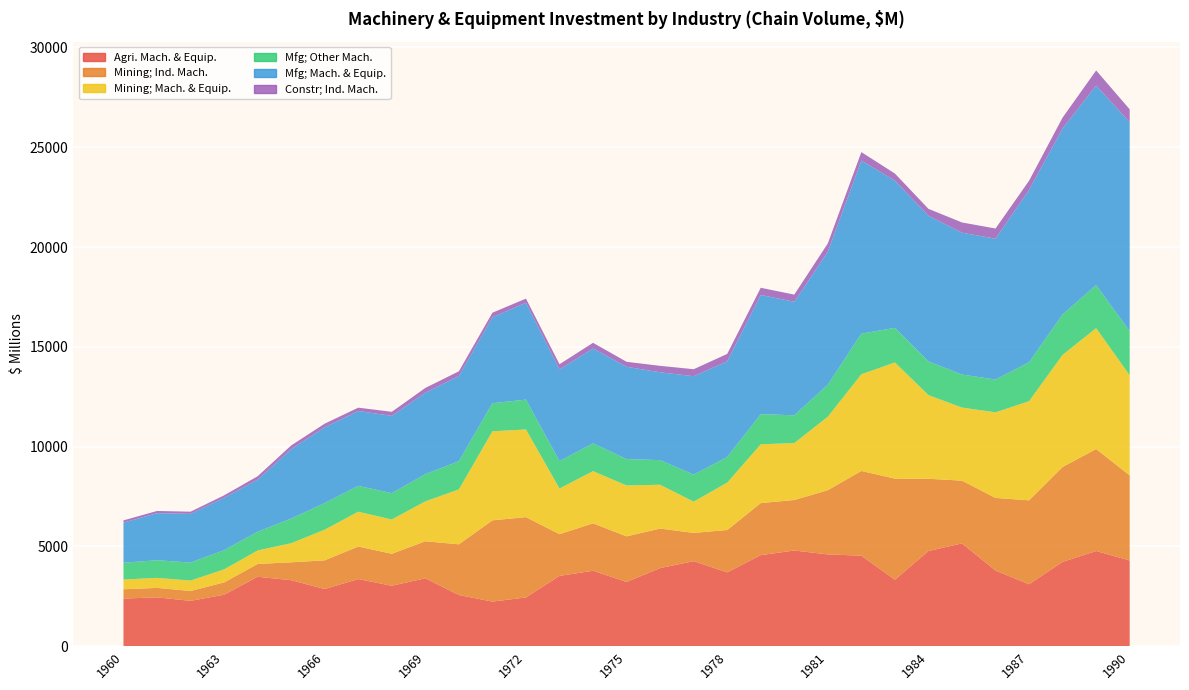

Reading left to right, transcribe all the data shown in this chart.

Agriculture, forestry and fishing; Machinery and equipment: 1960=2387	1961=2449	1962=2274	1963=2580	1964=3481	1965=3308	1966=2865	1967=3365	1968=3029	1969=3405	1970=2566	1971=2236	1972=2443	1973=3524	1974=3781	1975=3220	1976=3915	1977=4263	1978=3699	1979=4564	1980=4795	1981=4600	1982=4536	1983=3332	1984=4769	1985=5154	1986=3788	1987=3104	1988=4226	1989=4770	1990=4295
Mining; Industrial machinery and equipment: 1960=467	1961=474	1962=494	1963=617	1964=640	1965=897	1966=1439	1967=1630	1968=1602	1969=1855	1970=2539	1971=4072	1972=4024	1973=2090	1974=2376	1975=2285	1976=1980	1977=1414	1978=2123	1979=2608	1980=2531	1981=3217	1982=4246	1983=5065	1984=3620	1985=3142	1986=3641	1987=4205	1988=4755	1989=5109	1990=4264
Mining; Machinery and equipment: 1960=487	1961=502	1962=522	1963=654	1964=677	1965=956	1966=1536	1967=1744	1968=1719	1969=1998	1970=2752	1971=4459	1972=4393	1973=2288	1974=2615	1975=2549	1976=2196	1977=1567	1978=2375	1979=2946	1980=2853	1981=3682	1982=4842	1983=5820	1984=4192	1985=3661	1986=4288	1987=4967	1988=5618	1989=6056	1990=5017
Manufacturing; Other machinery and equipment: 1960=842	1961=884	1962=902	1963=961	1964=937	1965=1236	1966=1332	1967=1295	1968=1318	1969=1363	1970=1414	1971=1407	1972=1496	1973=1374	1974=1391	1975=1322	1976=1233	1977=1354	1978=1280	1979=1510	1980=1390	1981=1604	1982=2036	1983=1733	1984=1688	1985=1654	1986=1644	1987=1951	1988=2025	1989=2156	1990=2214
Manufacturing; Machinery and equipment: 1960=2008	1961=2357	1962=2440	1963=2626	1964=2611	1965=3478	1966=3798	1967=3750	1968=3873	1969=4080	1970=4269	1971=4305	1972=4852	1973=4592	1974=4754	1975=4623	1976=4401	1977=4929	1978=4795	1979=5971	1980=5688	1981=6663	1982=8668	1983=7377	1984=7296	1985=7108	1986=7056	1987=8633	1988=9309	1989=10002	1990=10457
Construction; Industrial machinery and equipment: 1960=115	1961=110	1962=109	1963=121	1964=170	1965=184	1966=181	1967=168	1968=203	1969=239	1970=234	1971=230	1972=207	1973=259	1974=284	1975=250	1976=322	1977=351	1978=372	1979=359	1980=358	1981=415	1982=426	1983=354	1984=348	1985=511	1986=509	1987=461	1988=553	1989=752	1990=651